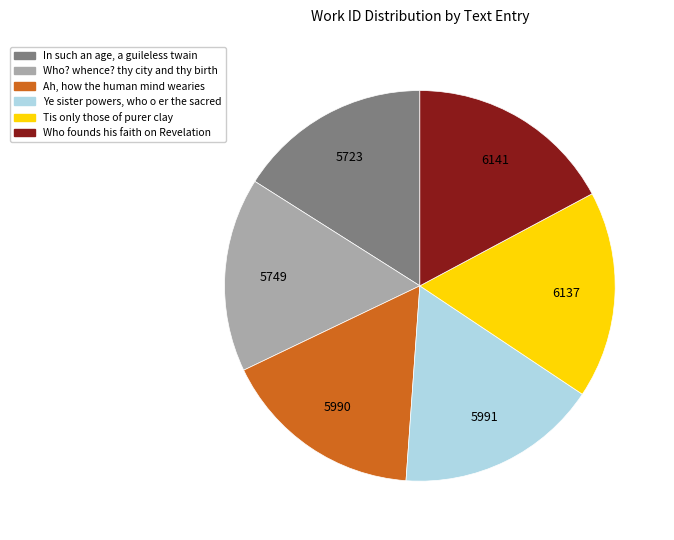

Is the sum of Who founds his faith on Revelation and Tis only those of purer clay greater than half?

No